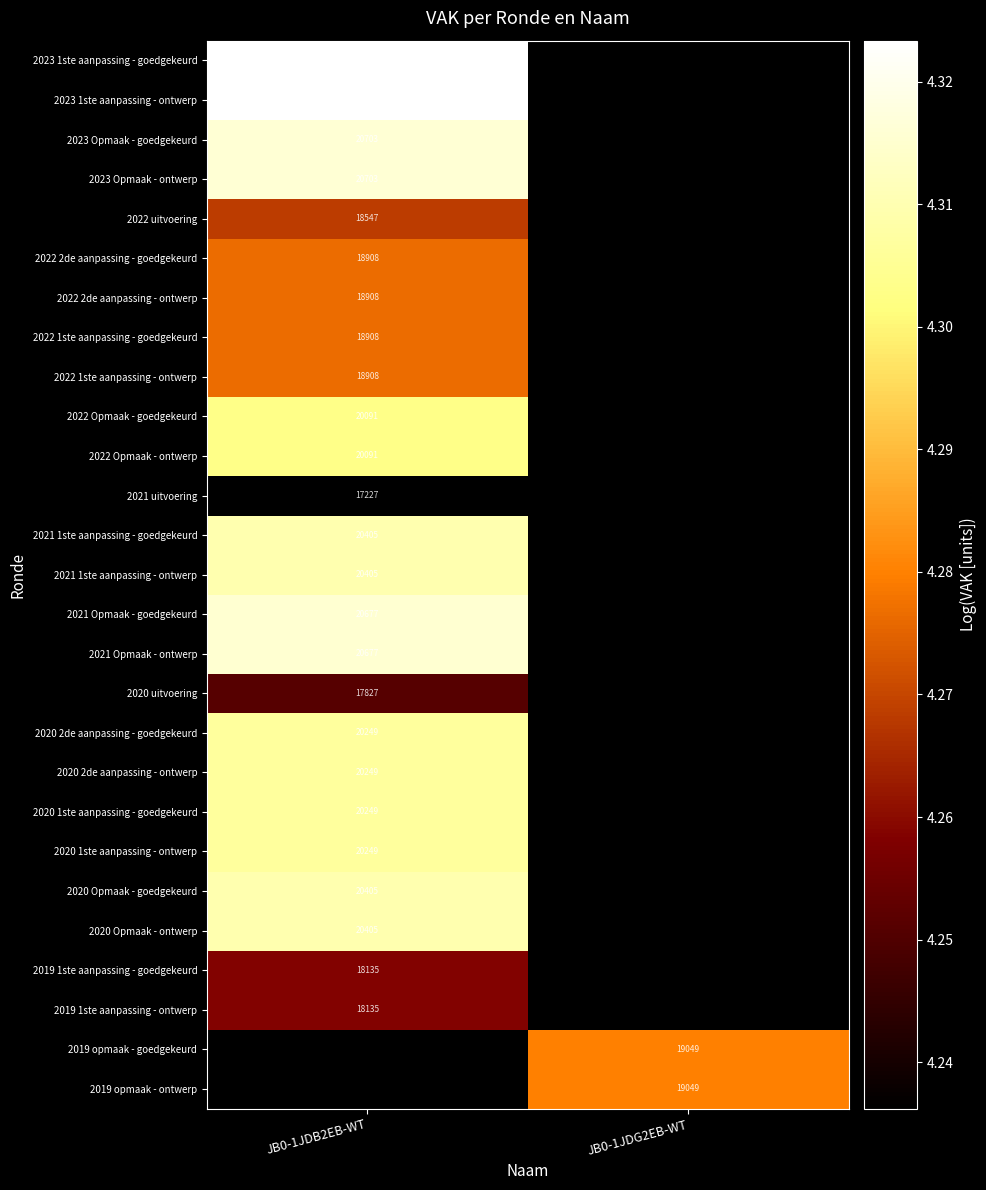

How many data points does each series have?

2